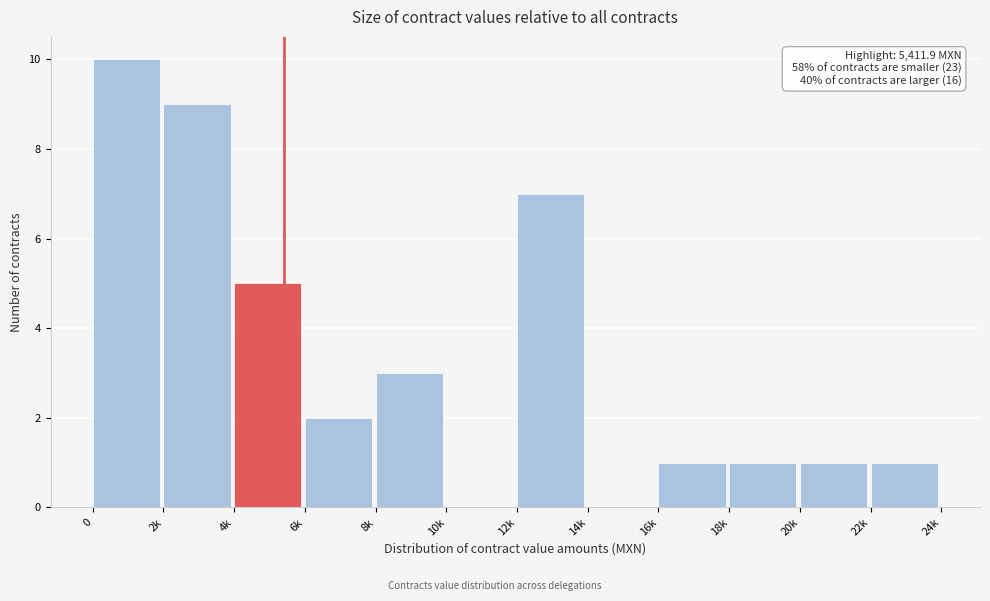

Reading left to right, extract all data points from this chart.

0=10	2k=9	4k=5	6k=2	8k=3	10k=0	12k=7	14k=0	16k=1	18k=1	20k=1	22k=1